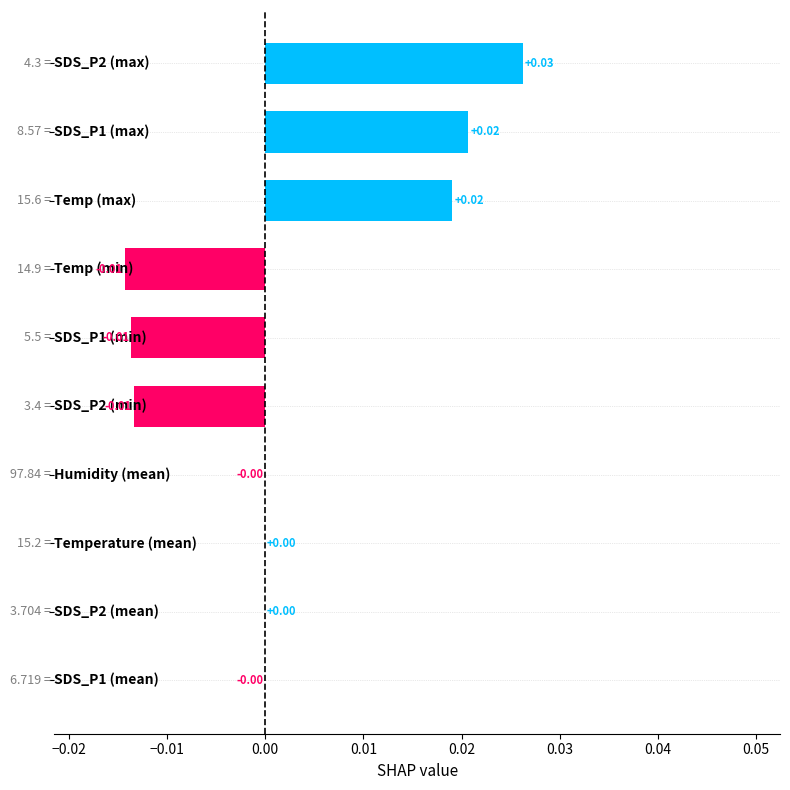

Count the number of categories in the chart.

10